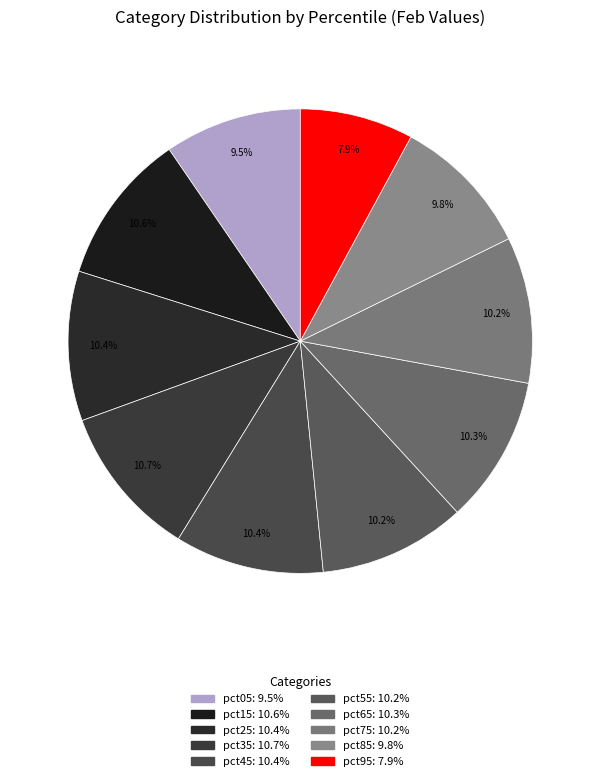

How many slices are in this pie chart?

10